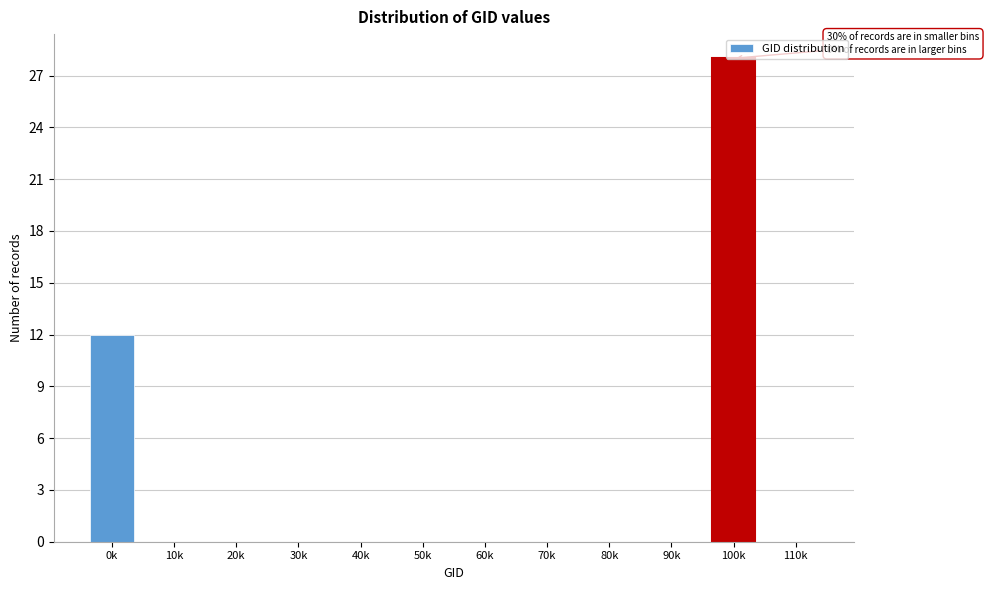

At which label is the value closest to 14?

0k